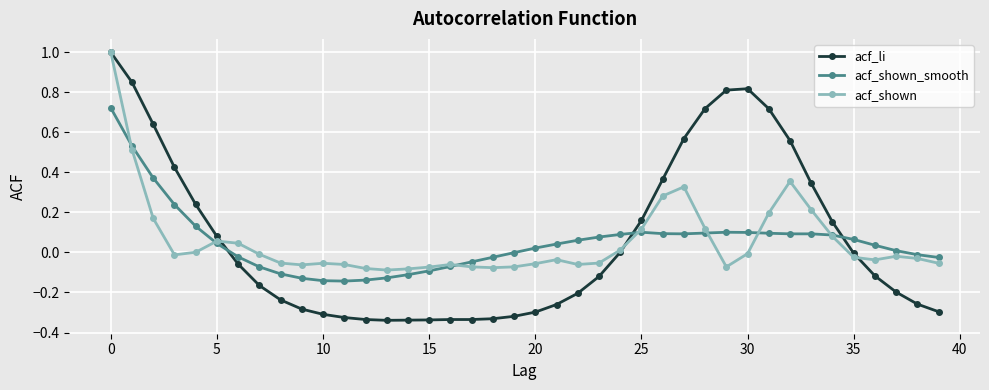

Which series has the largest range (max minus min)?

acf_li